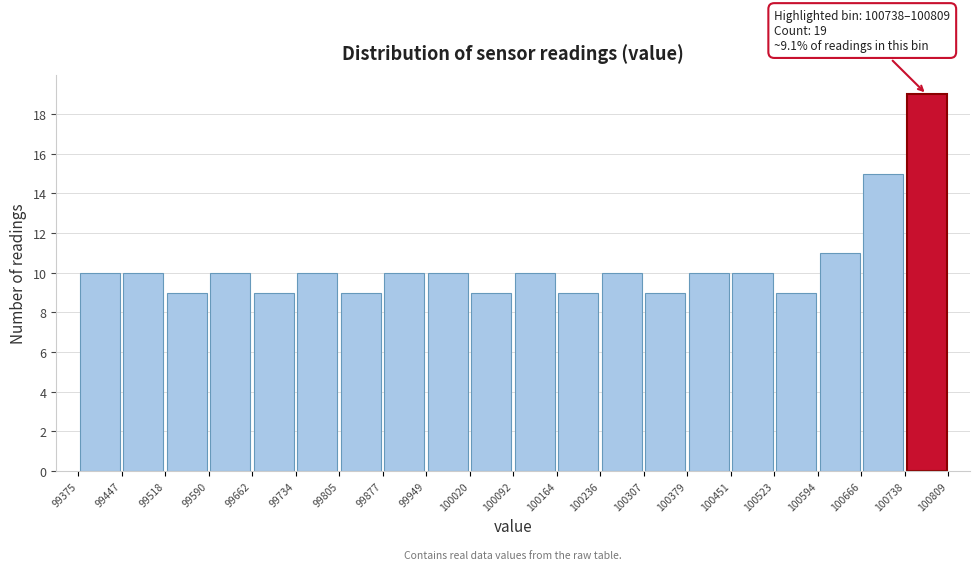

Which range on the x-axis has the tallest bar?

100738 to 100809